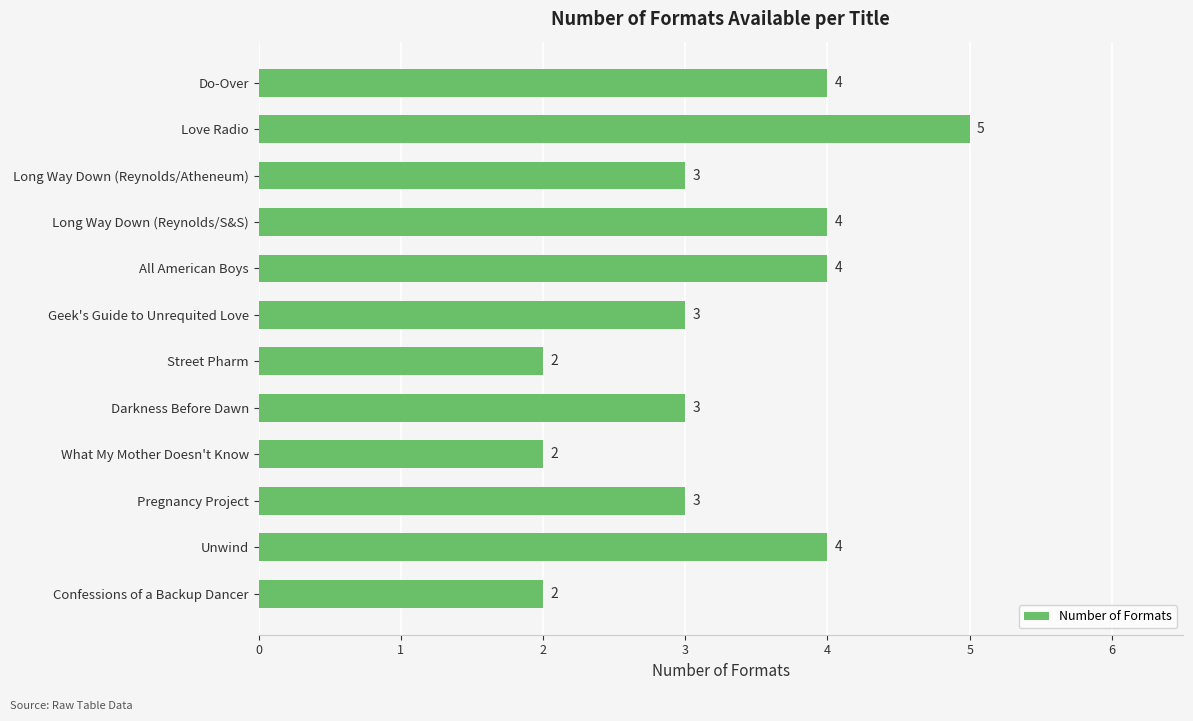

What is the change in value from Street Pharm to Unwind?

+2